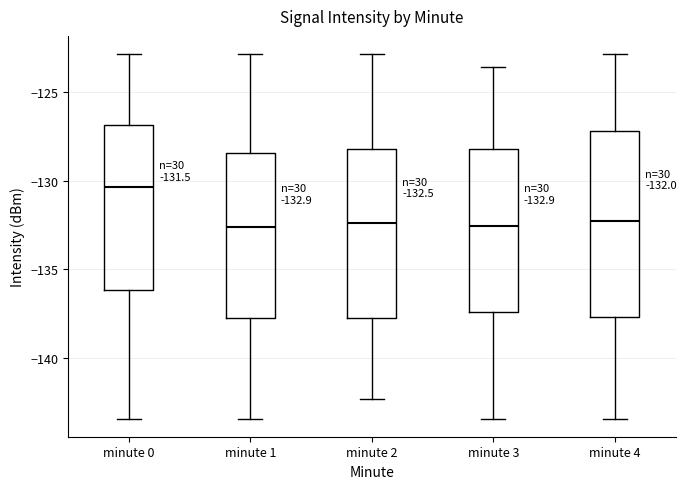

Which box is the tallest, from its lower edge to its upper edge?

minute 4